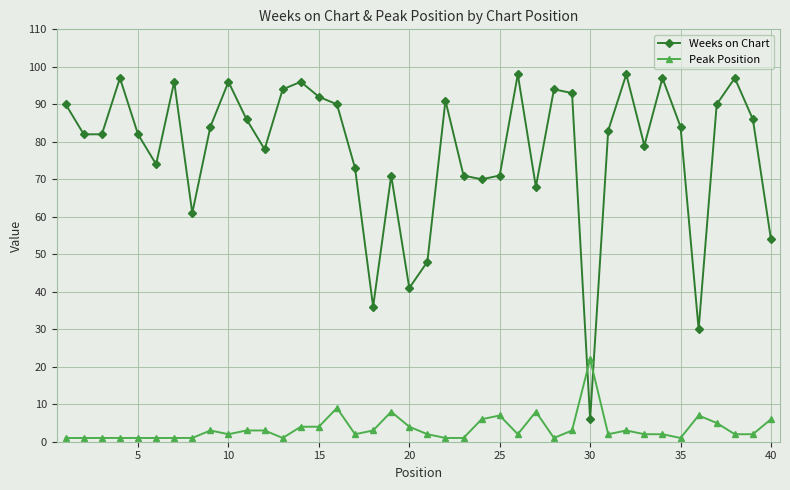

After their last crossing, which series has the higher values: Weeks on Chart or Peak Position?

Weeks on Chart